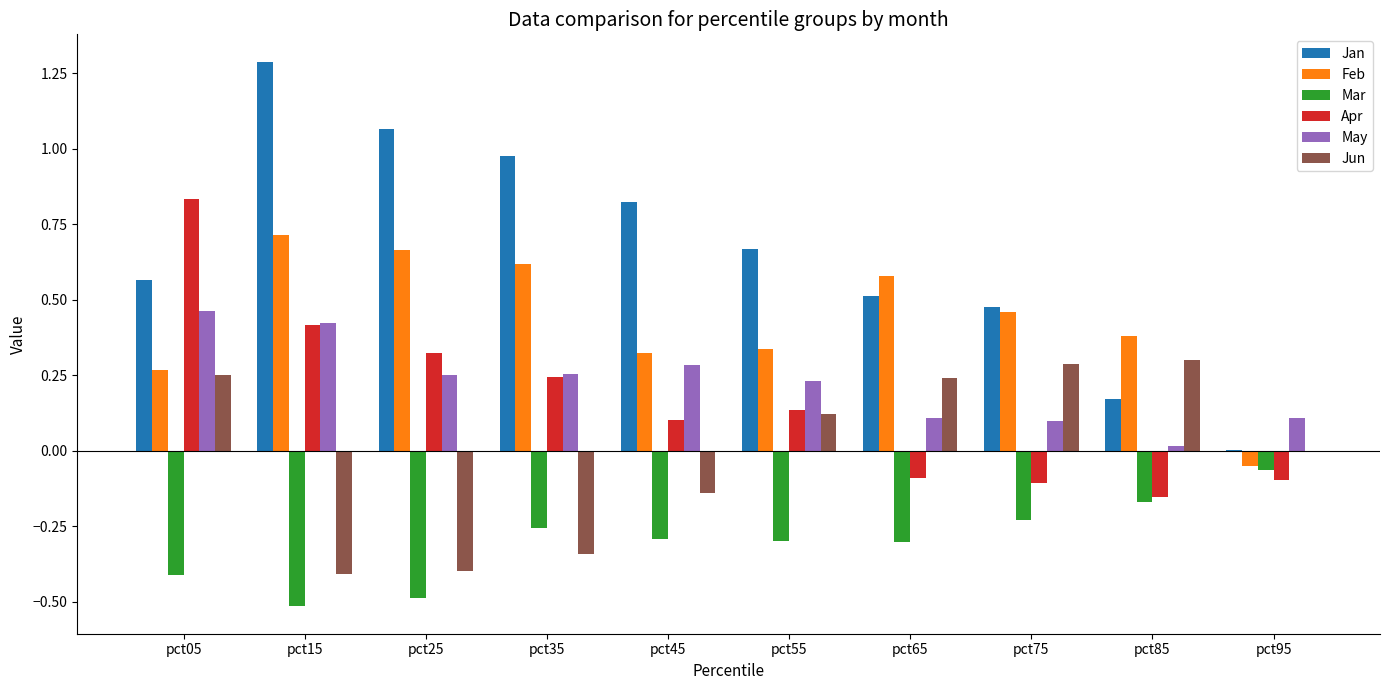

What is the sum of all May values?

2.2